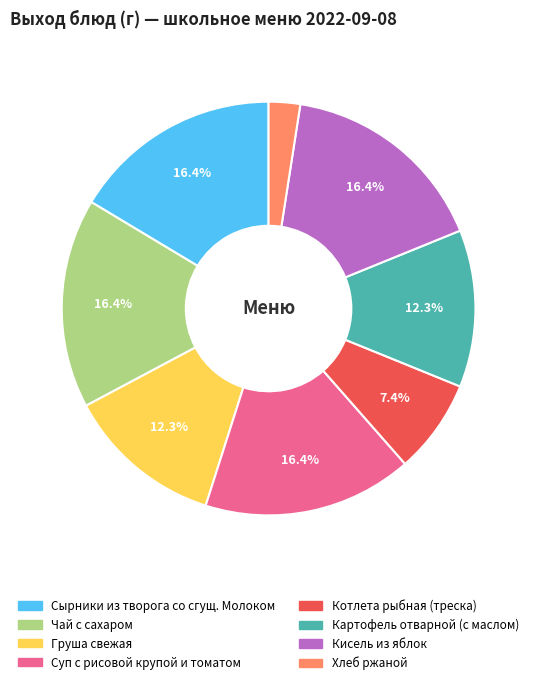

To the nearest percent, what portion does Картофель отварной (с маслом) represent?

12%